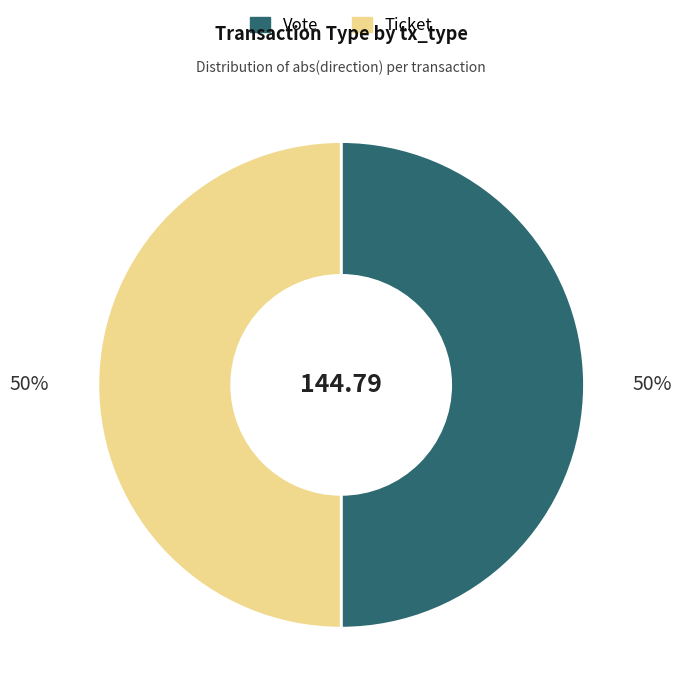

Combined, do Ticket and Vote account for over 50%?

Yes